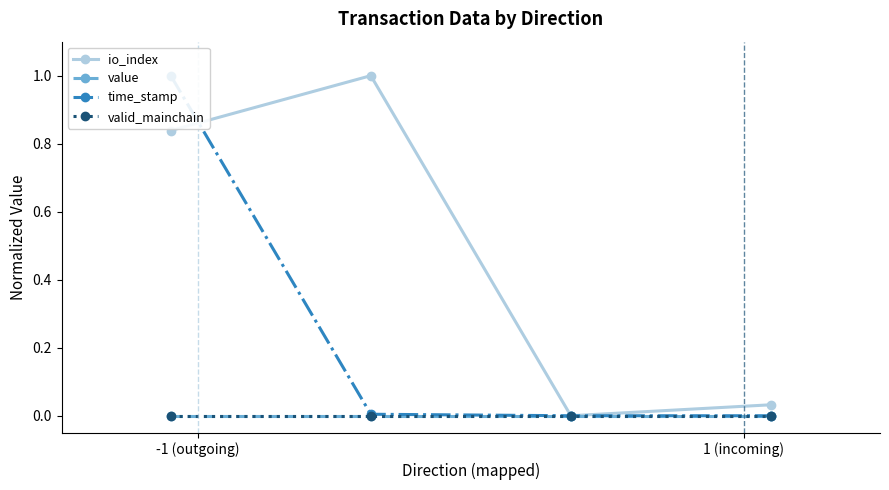

True or false: time_stamp has more than 0 points higher than both neighbors.

False